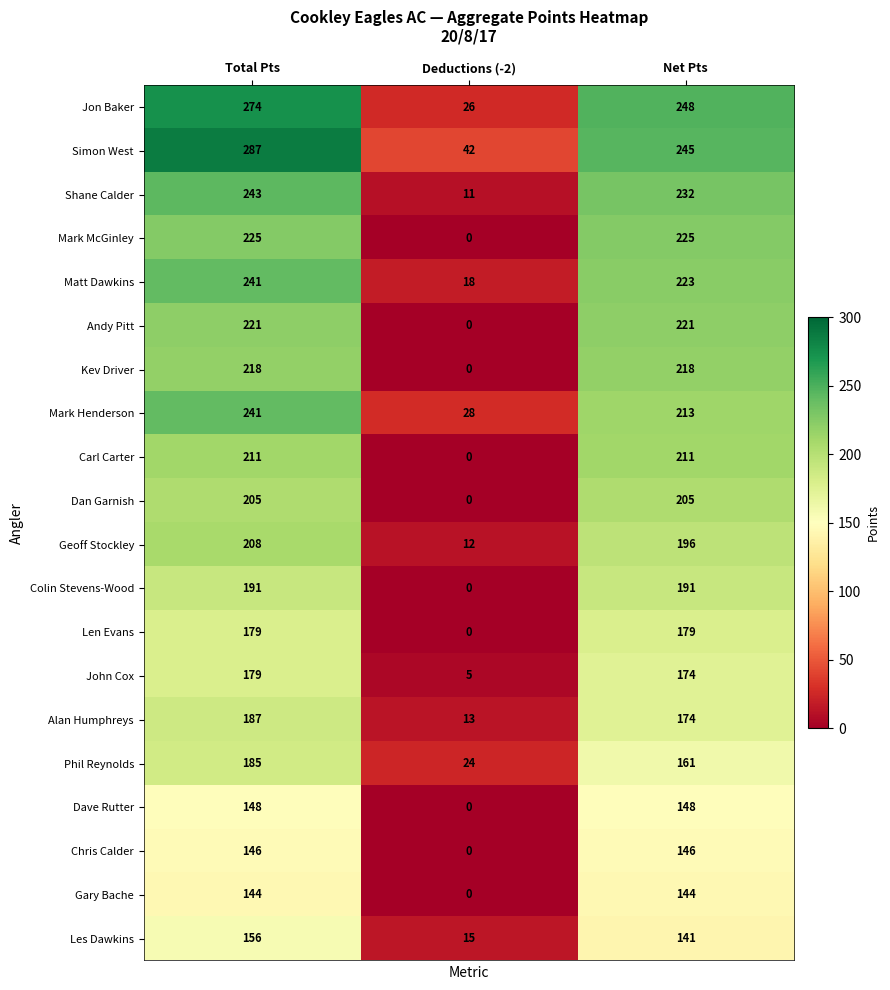

At which category does the chart reach its minimum across all series?

Deductions (-2)